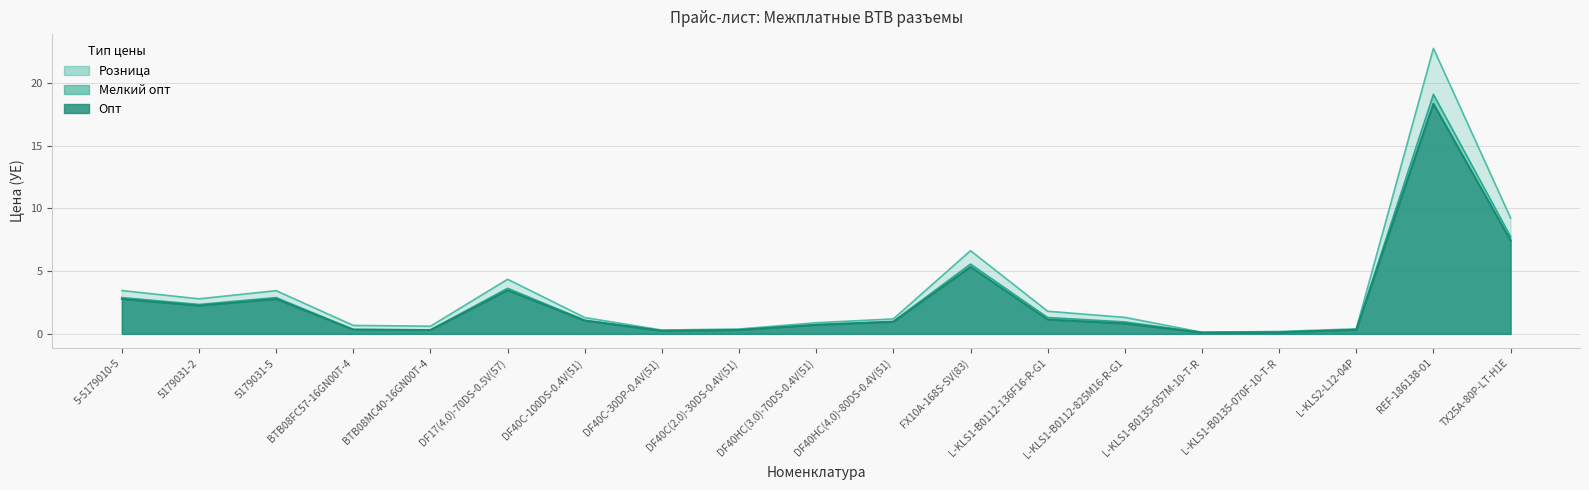

What is the minimum value for Опт?

0.1